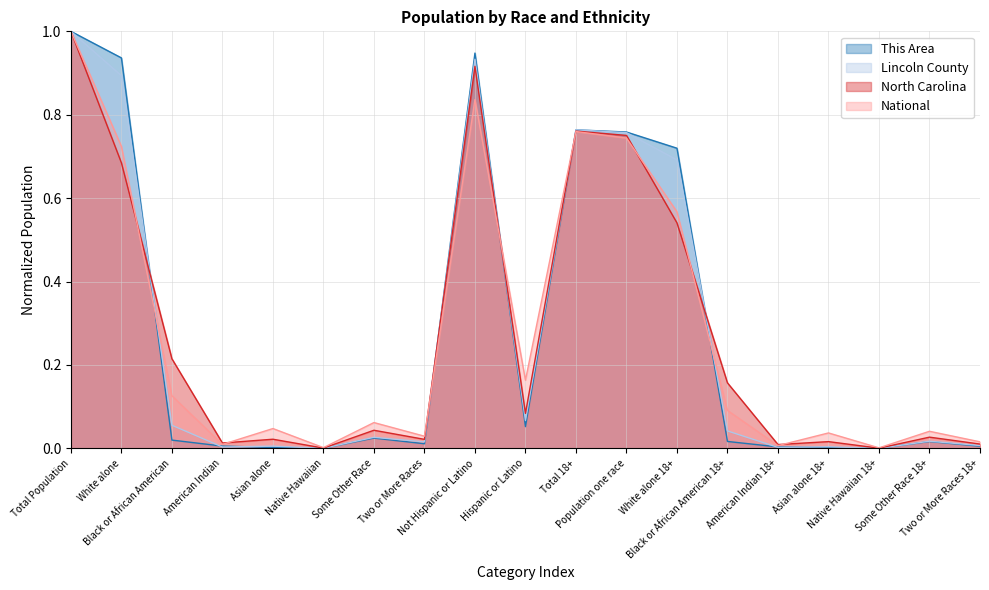

The value of National at Population one race is 0.7. True or false?

True